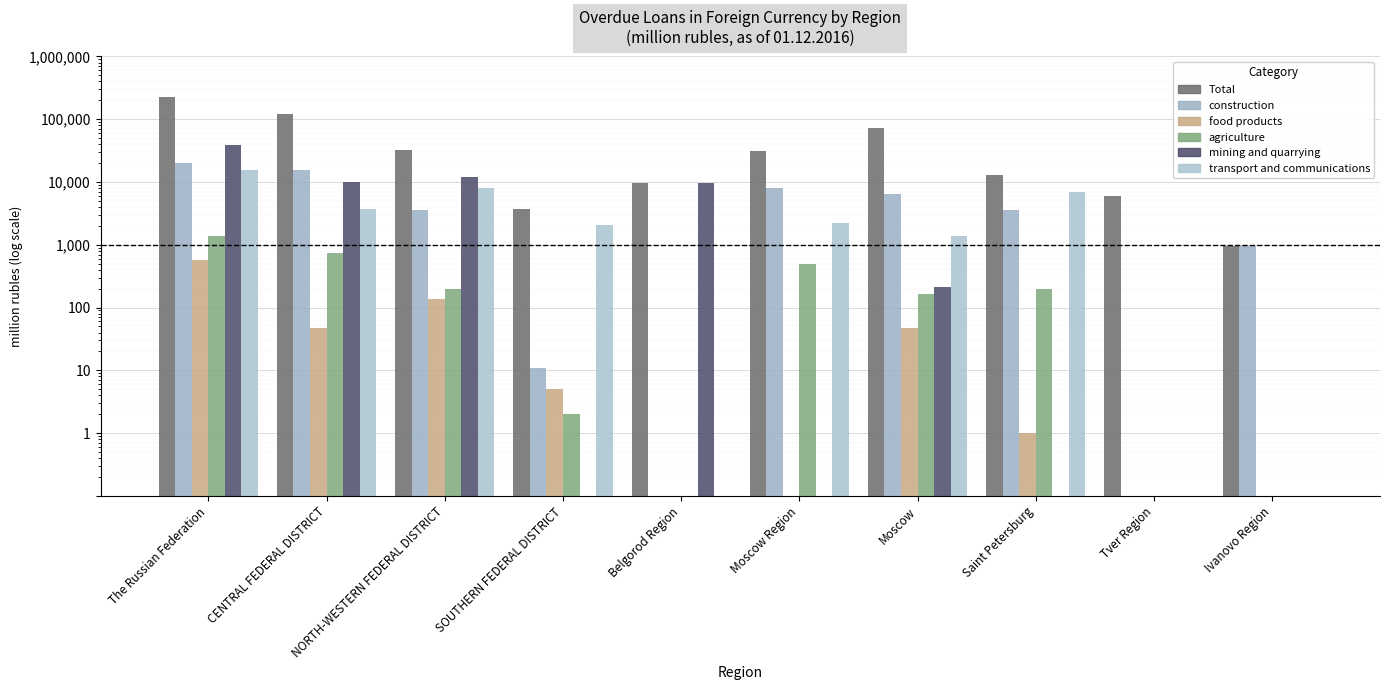

The Total series shows 32287.0 at NORTH-WESTERN FEDERAL DISTRICT. True or false?

True